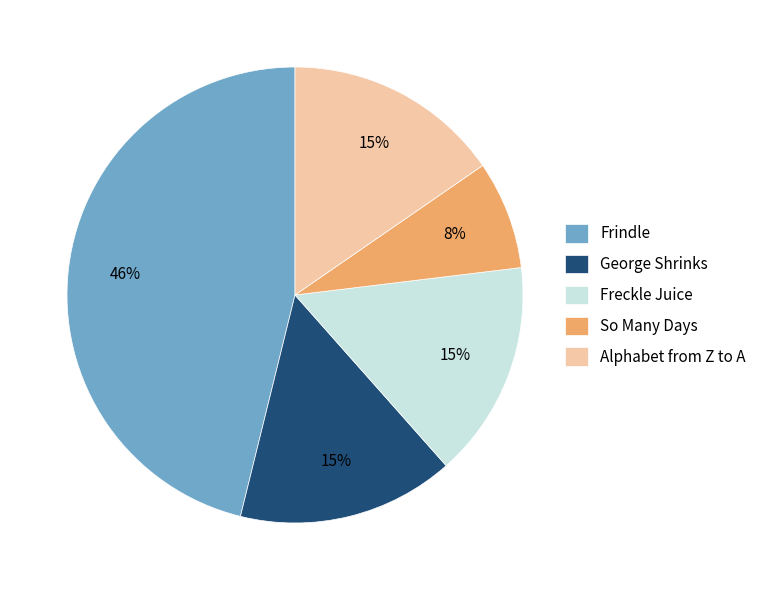

What is the largest slice in the pie chart?

Frindle